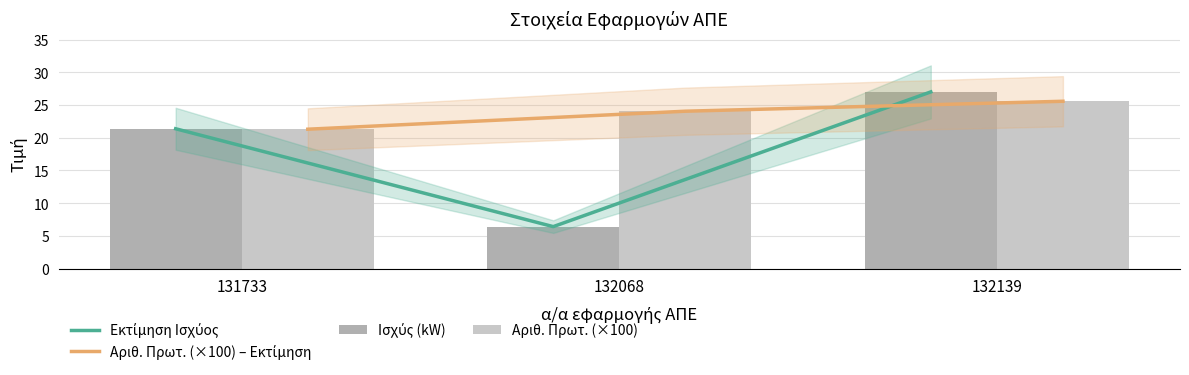

What are all the series names shown in the legend?

Εκτίμηση Ισχύος, Αριθ. Πρωτ. (×100) – Εκτίμηση, Ισχύς (kW), Αριθ. Πρωτ. (×100)